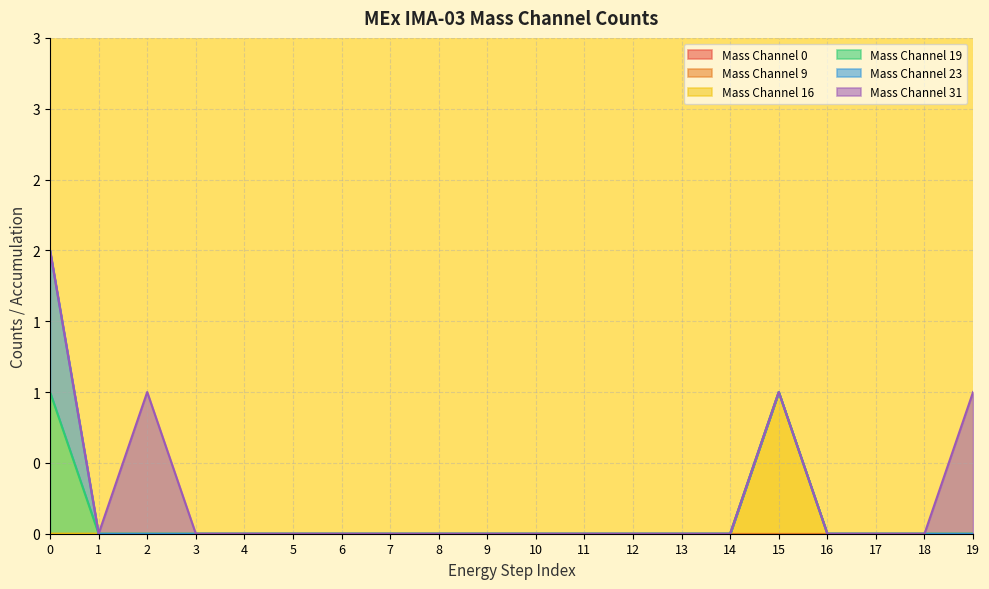

What are all the series names shown in the legend?

Mass Channel 0, Mass Channel 9, Mass Channel 16, Mass Channel 19, Mass Channel 23, Mass Channel 31